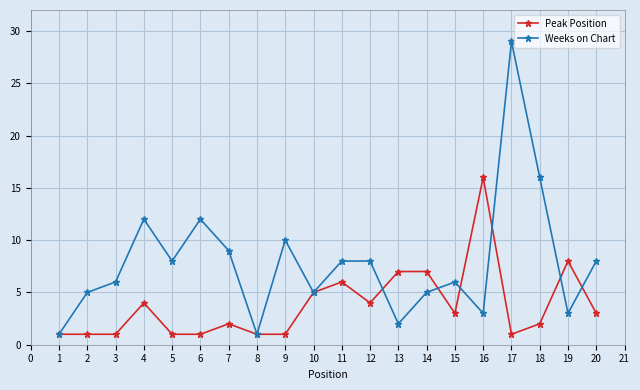

Which category has the highest value in the Weeks on Chart series?

17